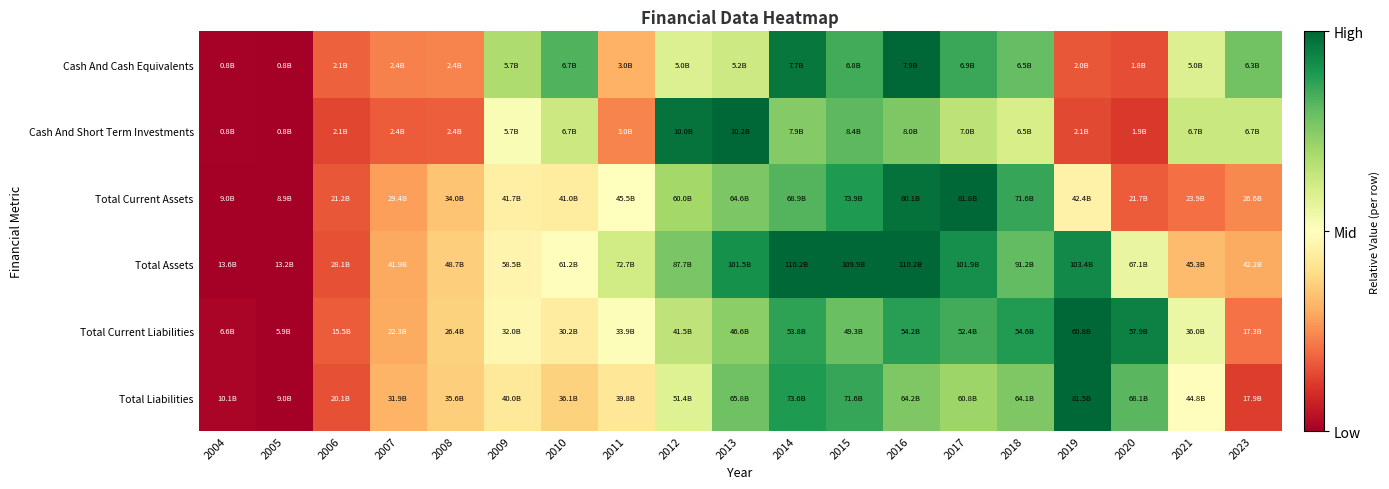

At which category is the sum across all series the highest?

2016